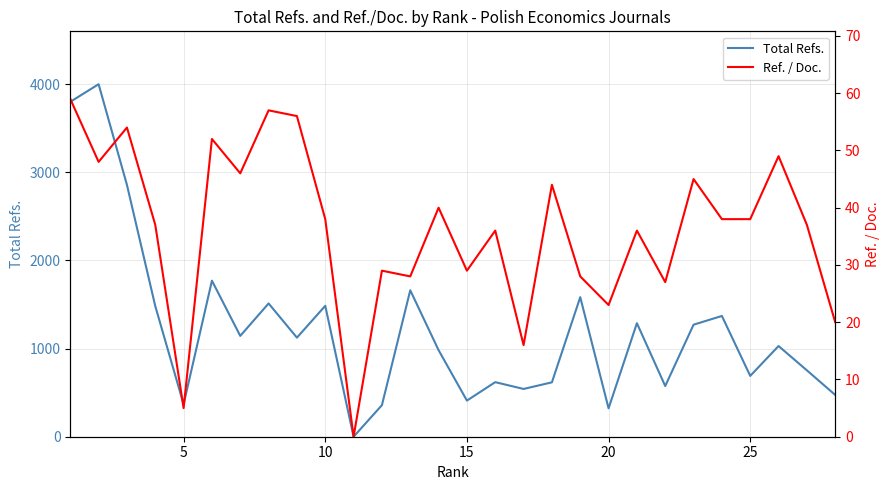

List the series in order of their overall mean, highest first.

Total Refs., Ref. / Doc.